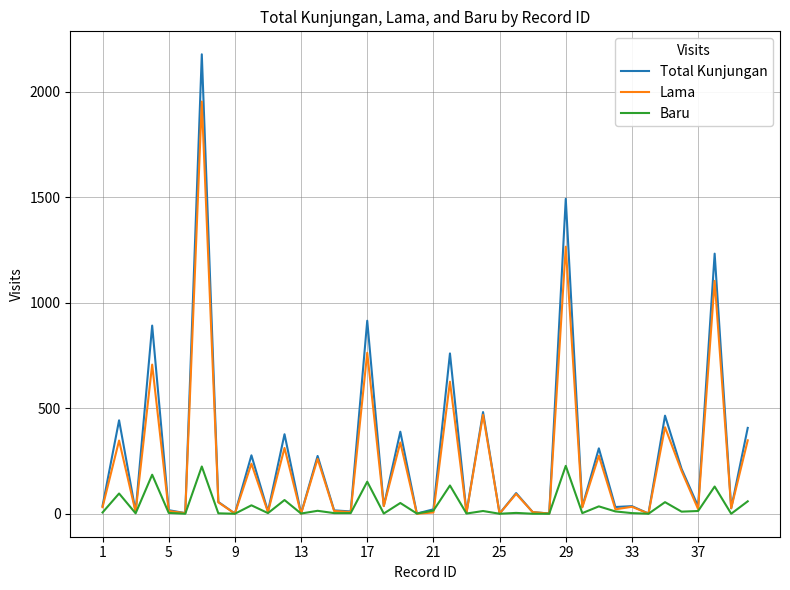

What are all the series names shown in the legend?

Total Kunjungan, Lama, Baru